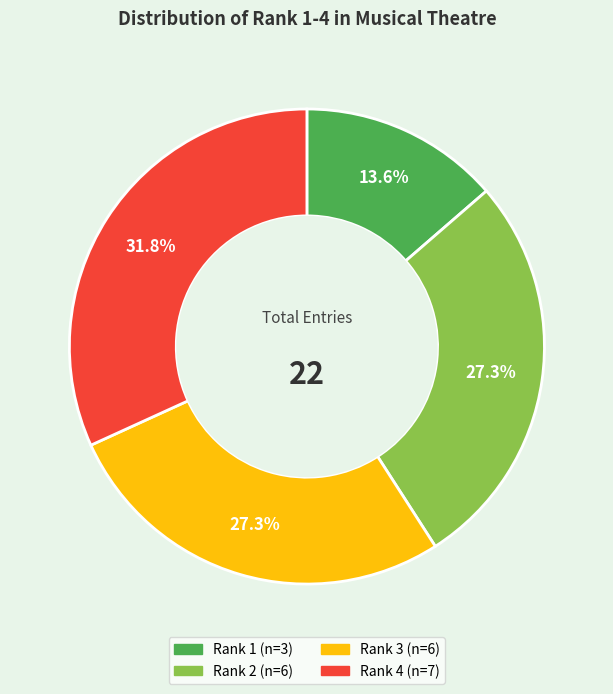

How many slices are in this pie chart?

4